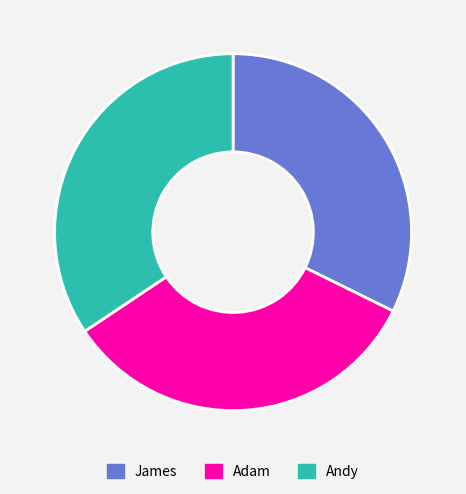

Rank the categories by value from lowest to highest.

James, Adam, Andy